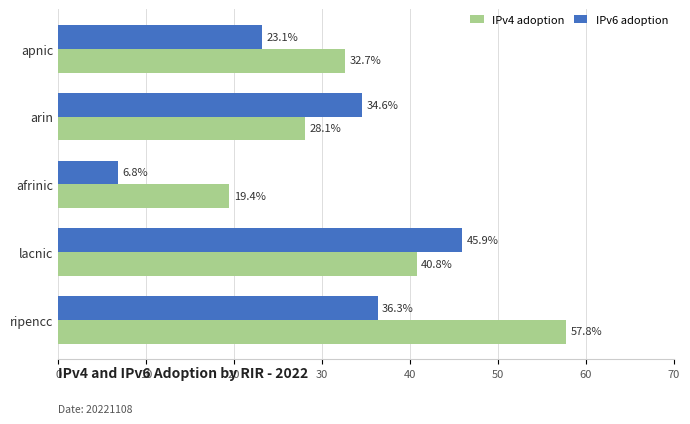

What are all the series names shown in the legend?

IPv4 adoption, IPv6 adoption